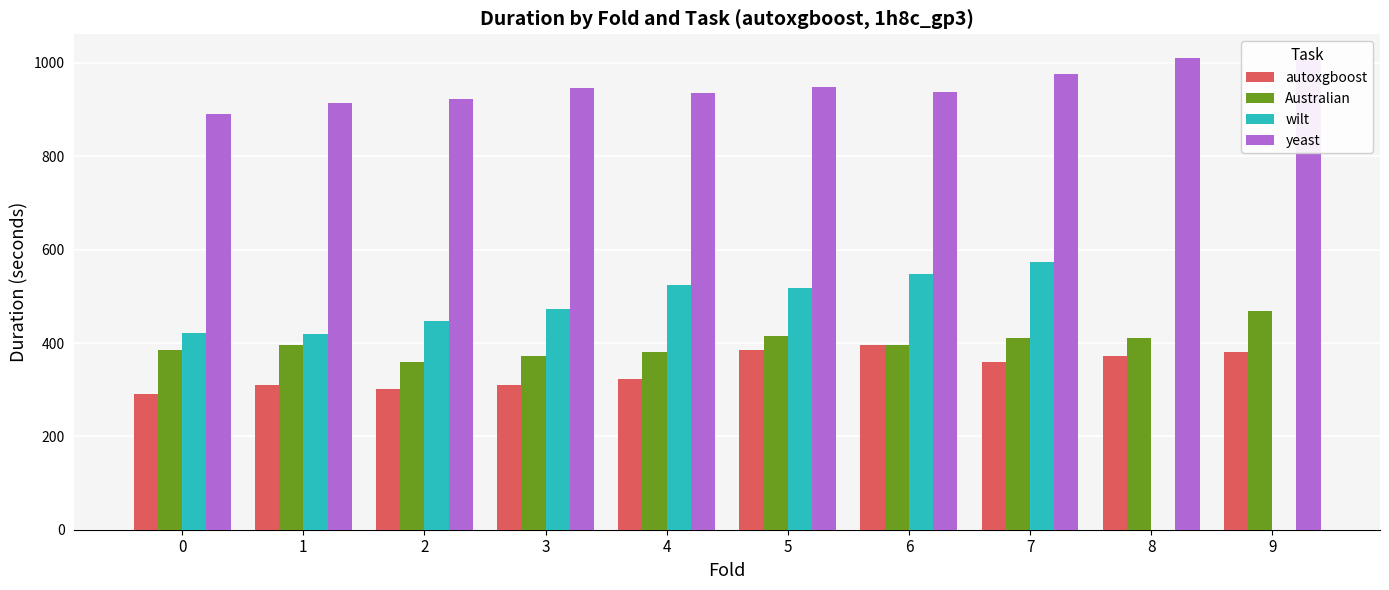

What is the sum of all Australian values?

3994.6